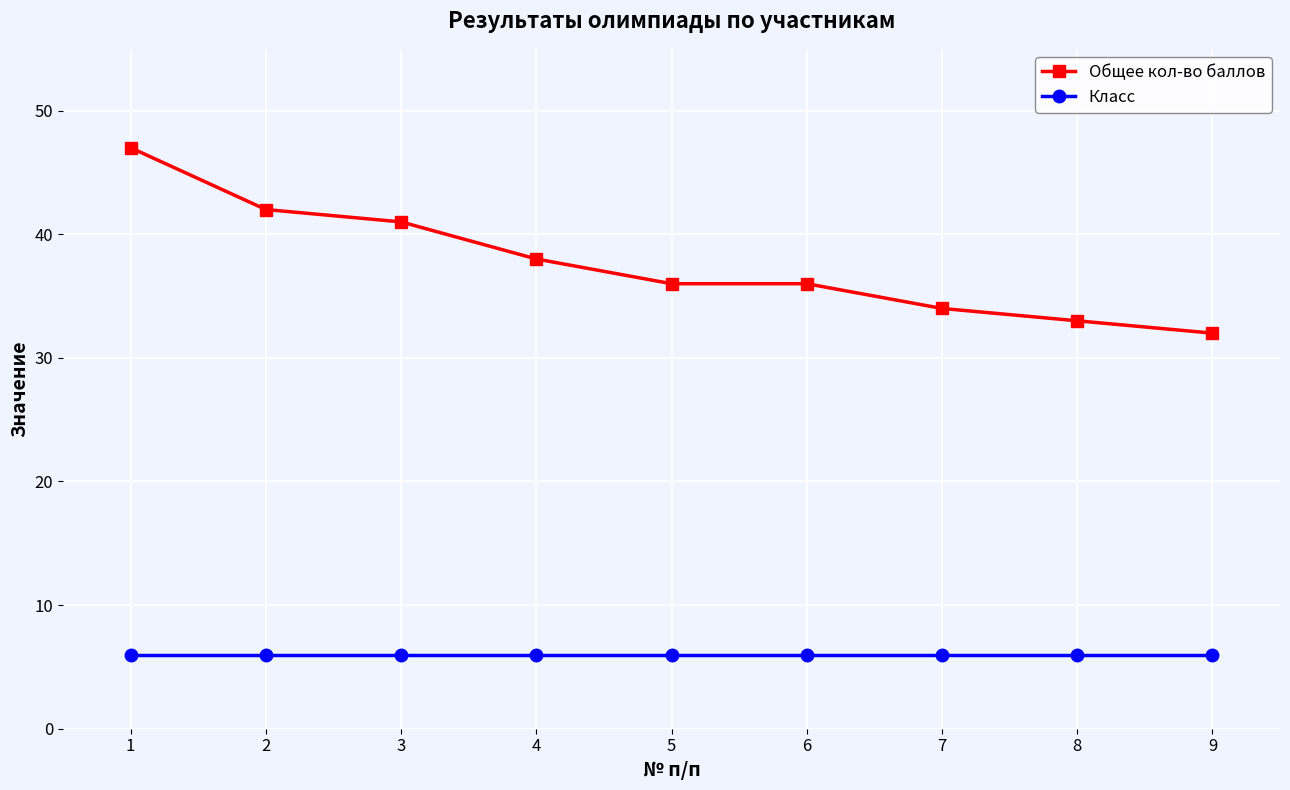

Rank the series by their maximum value, from highest to lowest.

Общее кол-во баллов, Класс